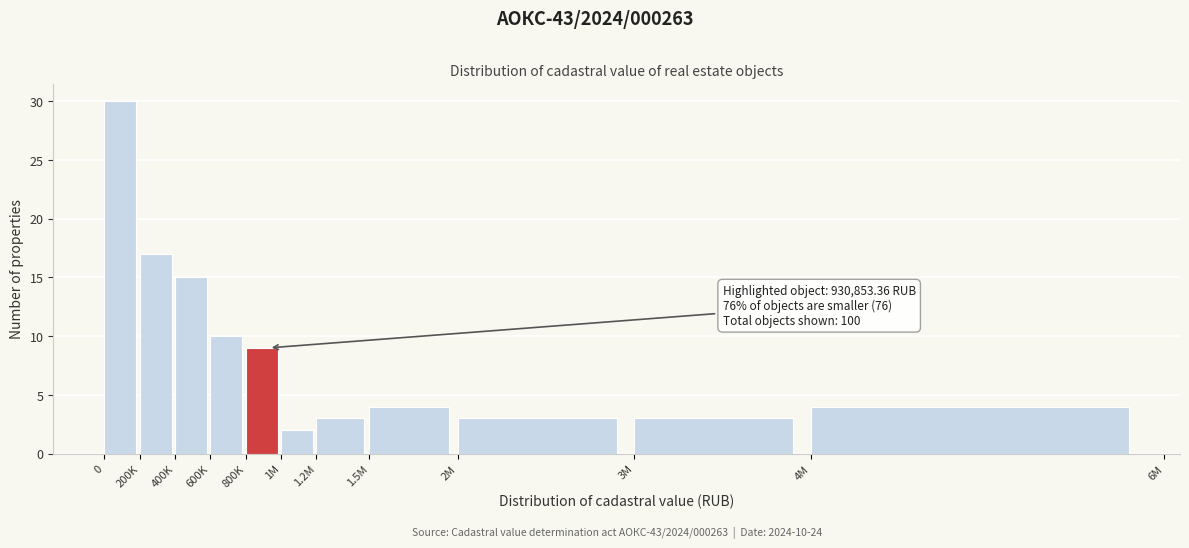

Reading left to right, list all the values displayed in this chart.

0=30	200K=17	400K=15	600K=10	800K=9	1M=2	1.2M=3	1.5M=4	2M=3	3M=3	4M=4